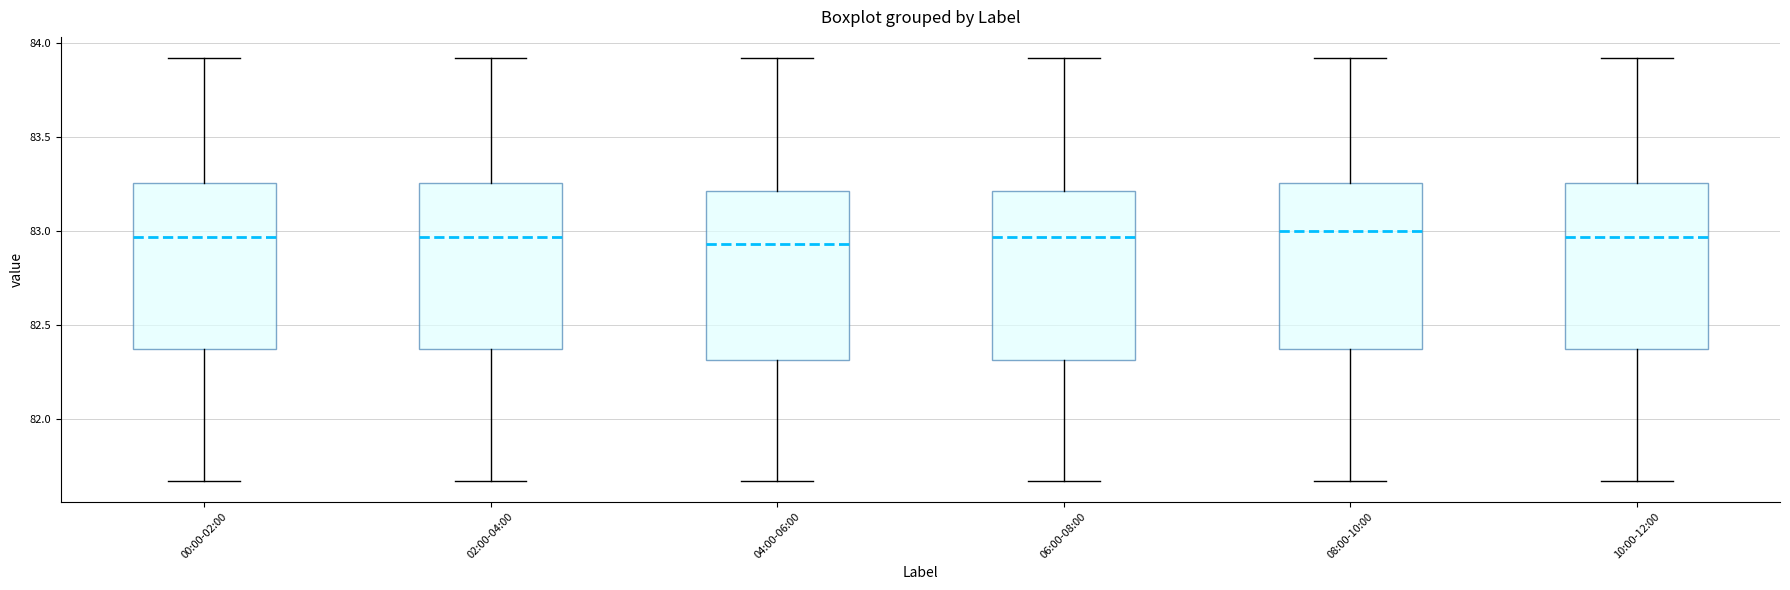

Where does the lower whisker of the box for 10:00-12:00 end on the y-axis? The values are not printed on the chart, so give them approximately, as read against the axis.

81.65